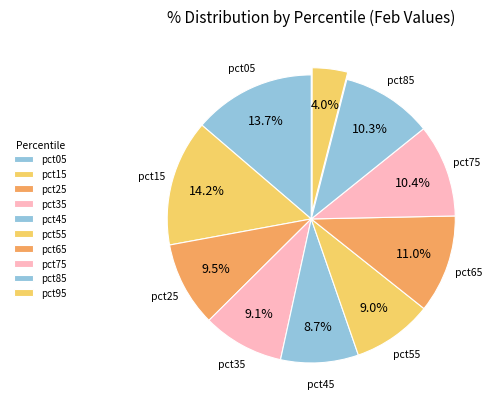

What percentage is the pct65 slice, to the nearest percent?

11%